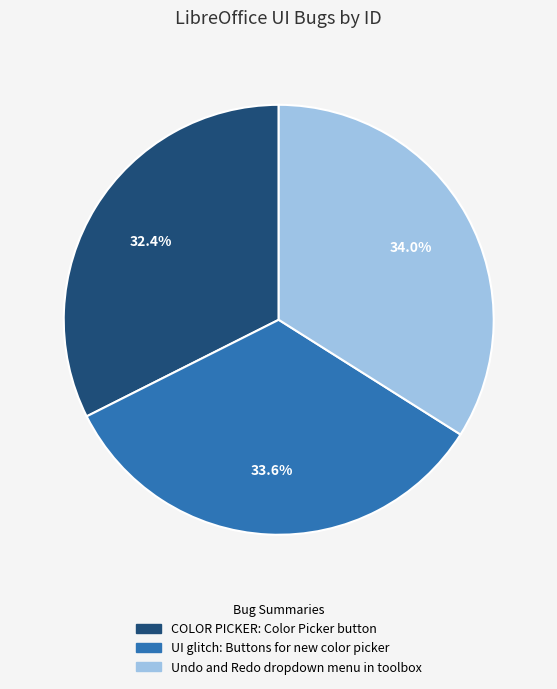

Is there any slice that represents more than half of the pie?

No